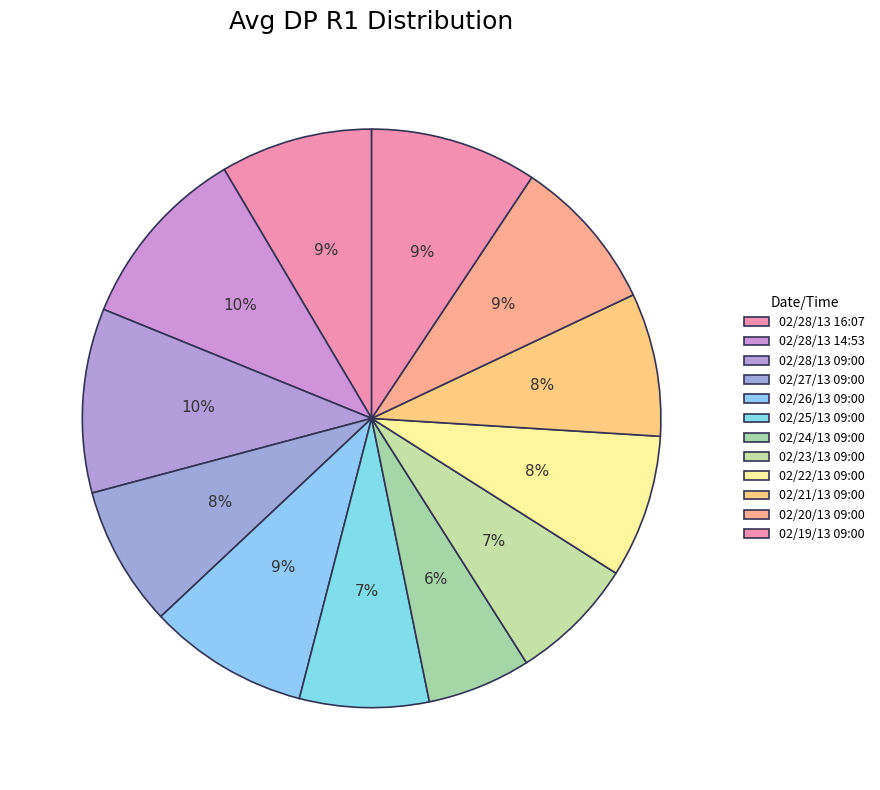

How many slices are in this pie chart?

12